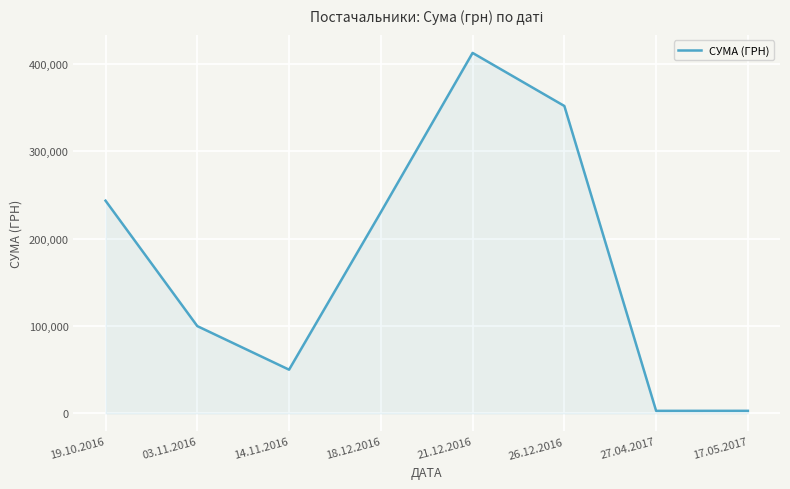

Which label corresponds to the largest value in the chart?

21.12.2016